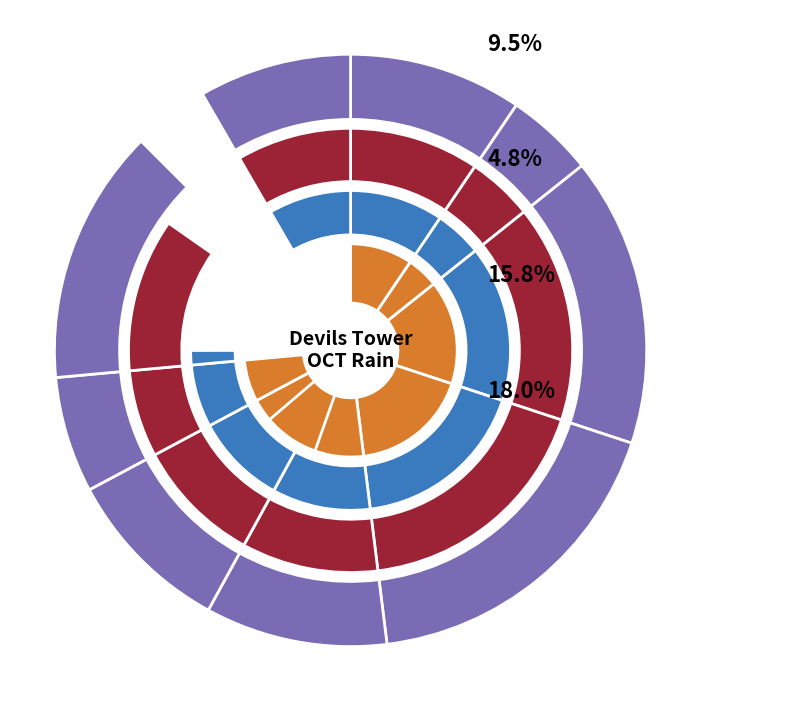

What percentage is NOT represented by 2003?

90.5%